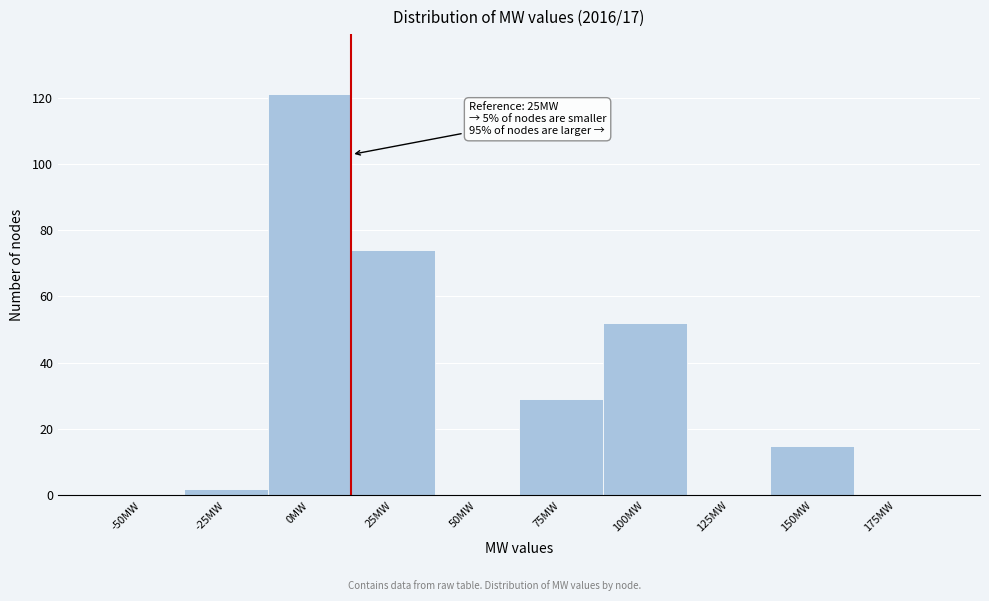

Reading right to left, list all the values displayed in this chart.

175MW=0	150MW=15	125MW=0	100MW=52	75MW=29	50MW=0	25MW=74	0MW=121	-25MW=2	-50MW=0